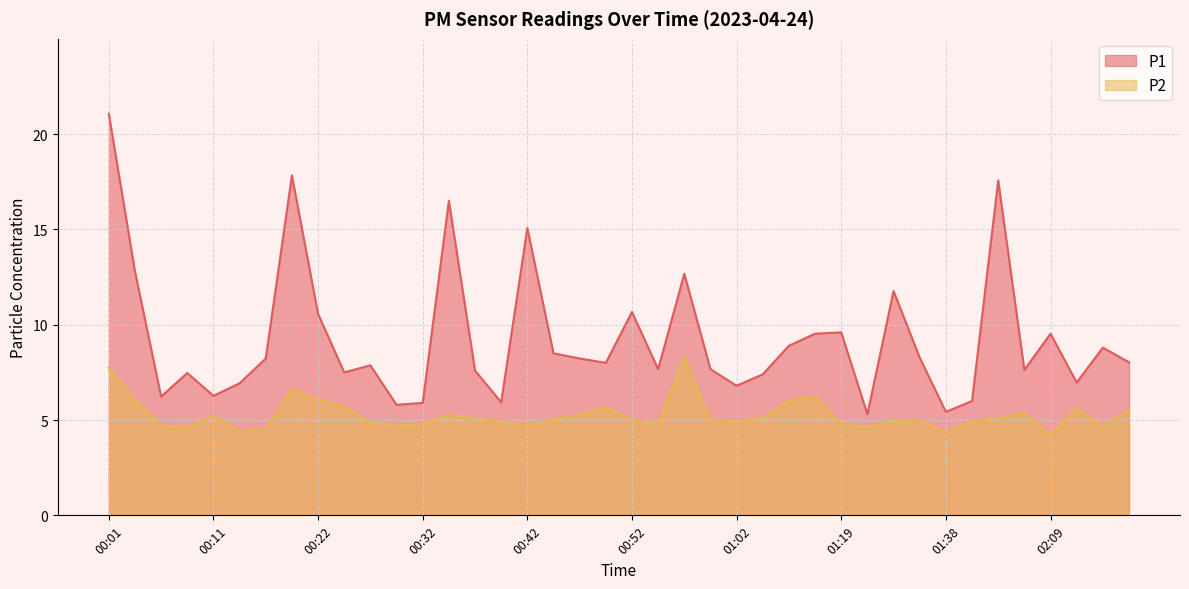

What is the total value across all series at 01:02?

11.7